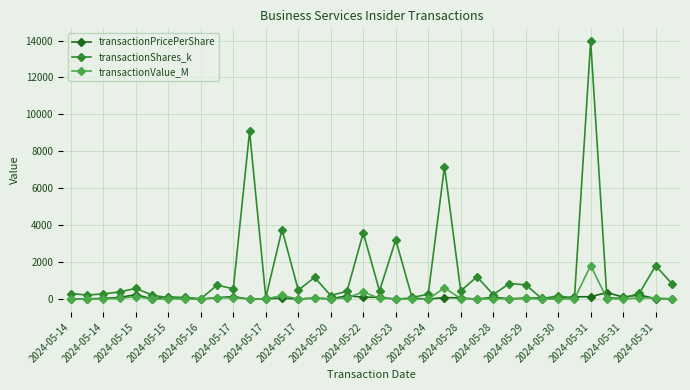

True or false: transactionShares_k has more than 2 interior local peaks.

True